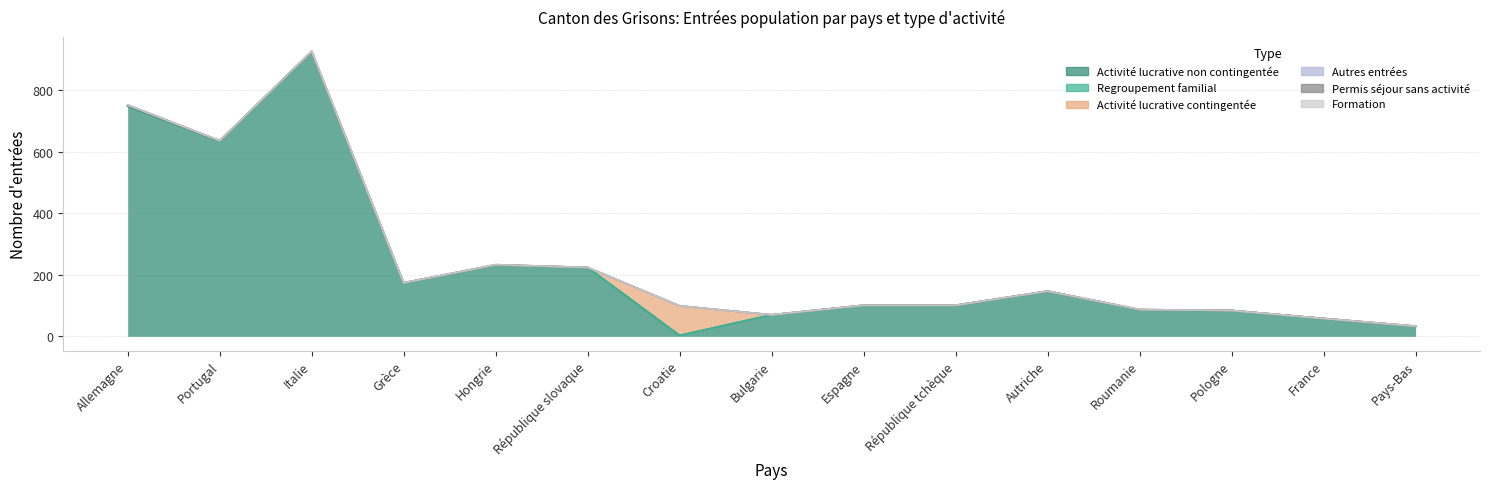

Does the chart display data point markers on the line(s)?

No